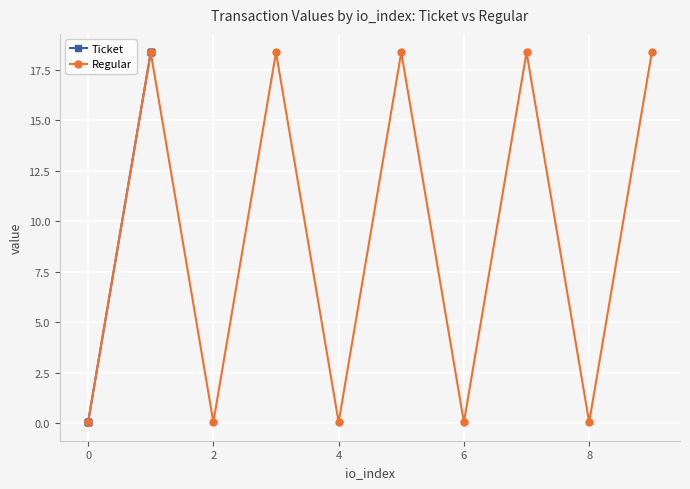

What is the average value of the Regular series?

9.2